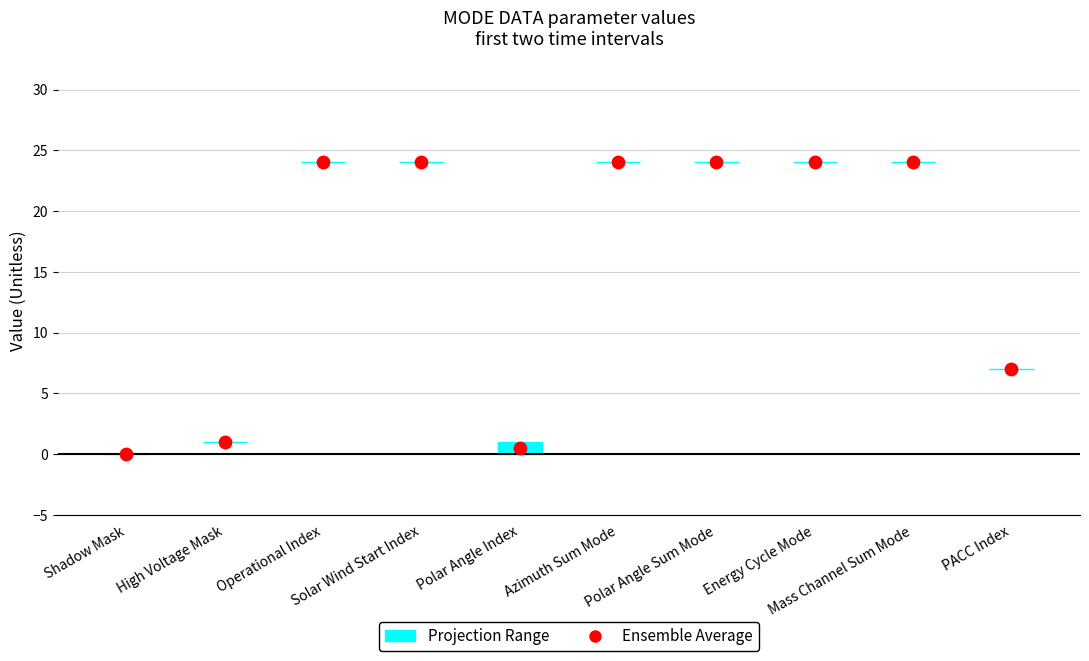

At which category is the sum across all series the highest?

Operational Index